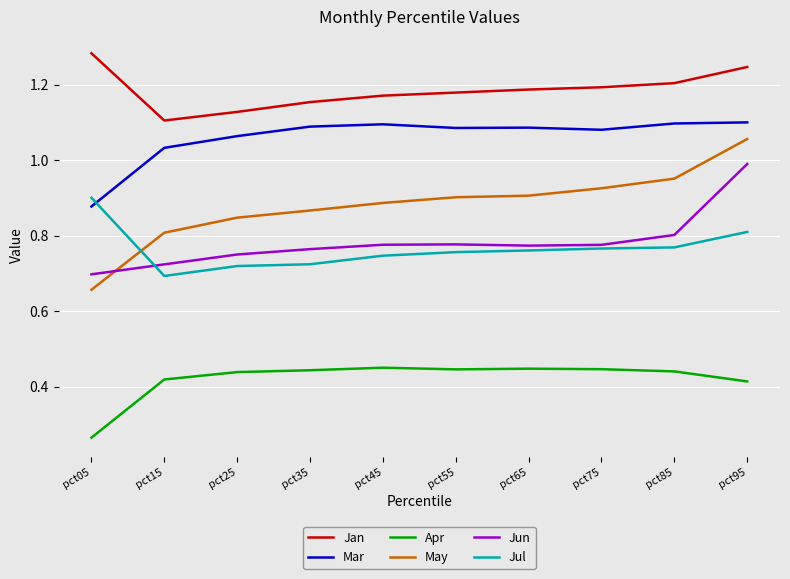

The value of Jul at pct95 is 0.8. True or false?

True